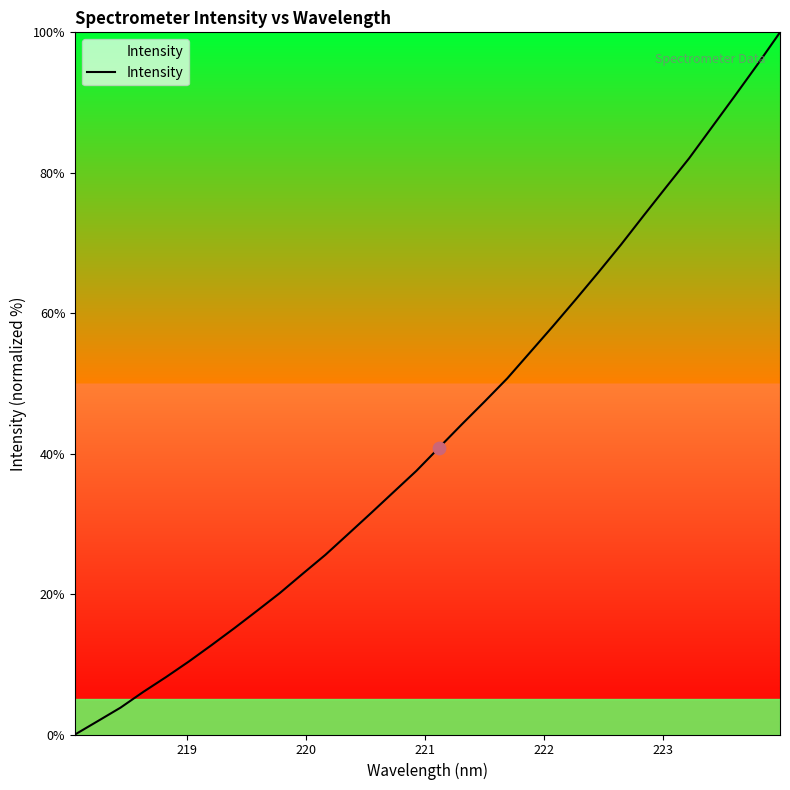

What is the difference between the maximum and minimum values?

100.0